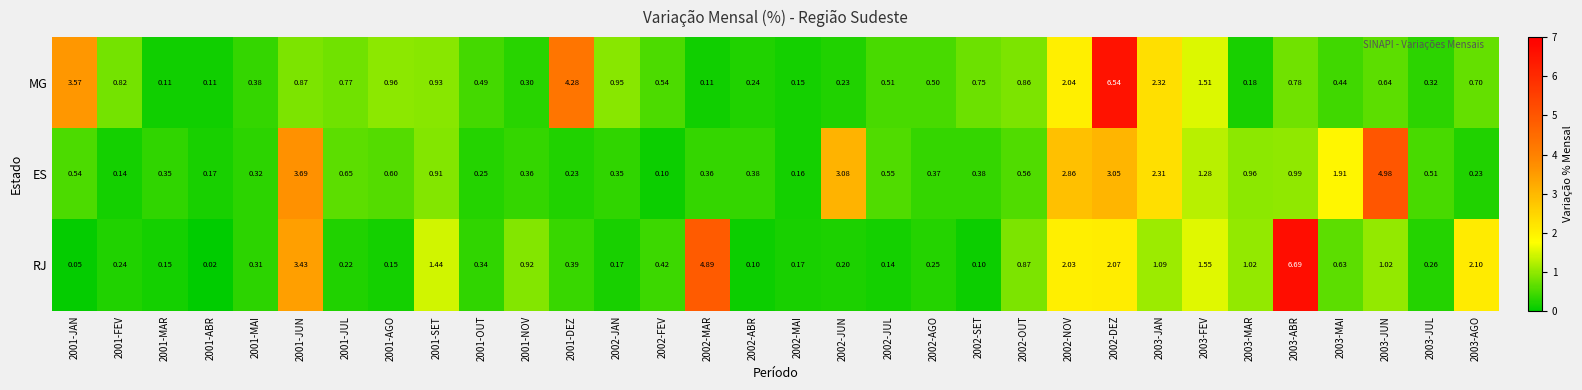

List the series in order of their overall mean, highest first.

MG, ES, RJ